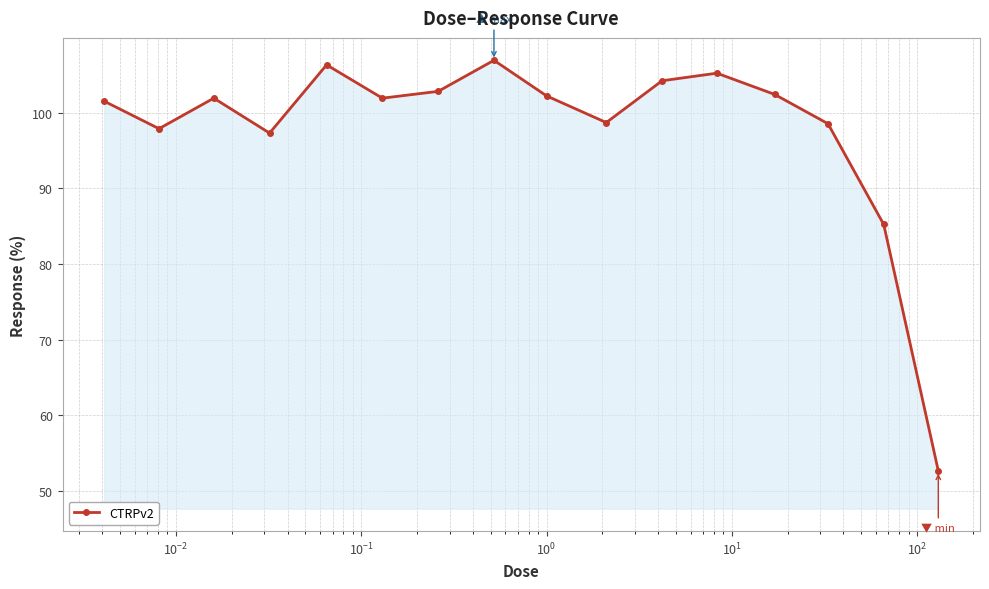

What is the minimum value shown in the chart?

52.7